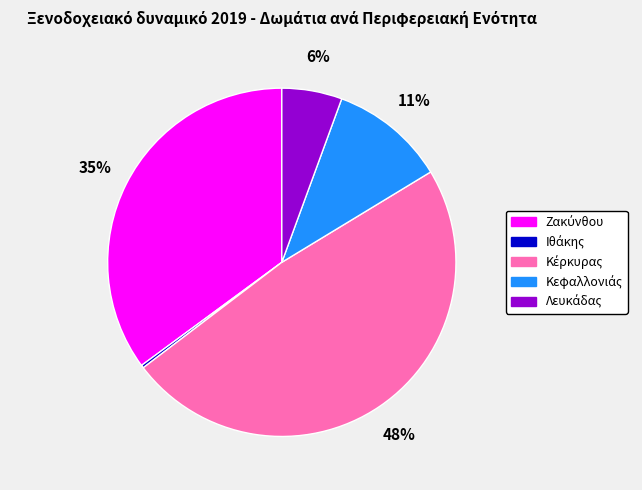

To the nearest percent, what is the difference between the largest and smallest slice percentages?

48%